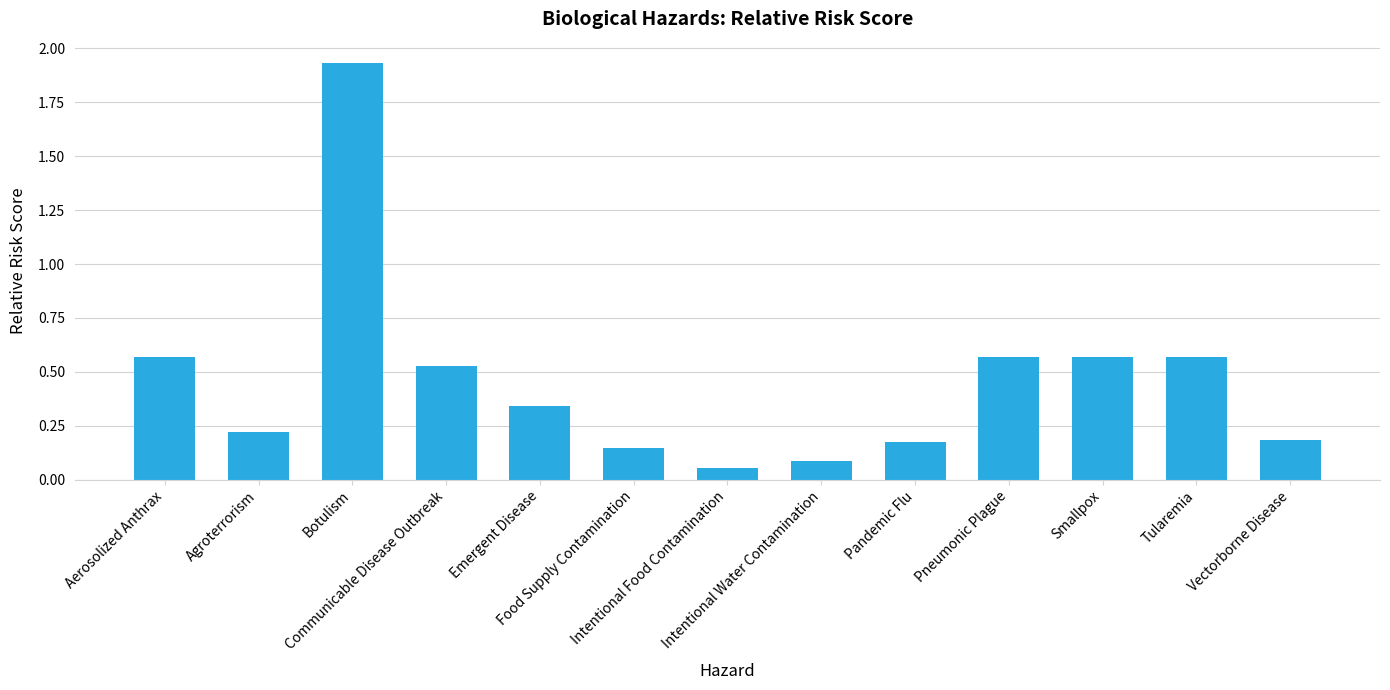

Does the chart contain stacked bars?

No